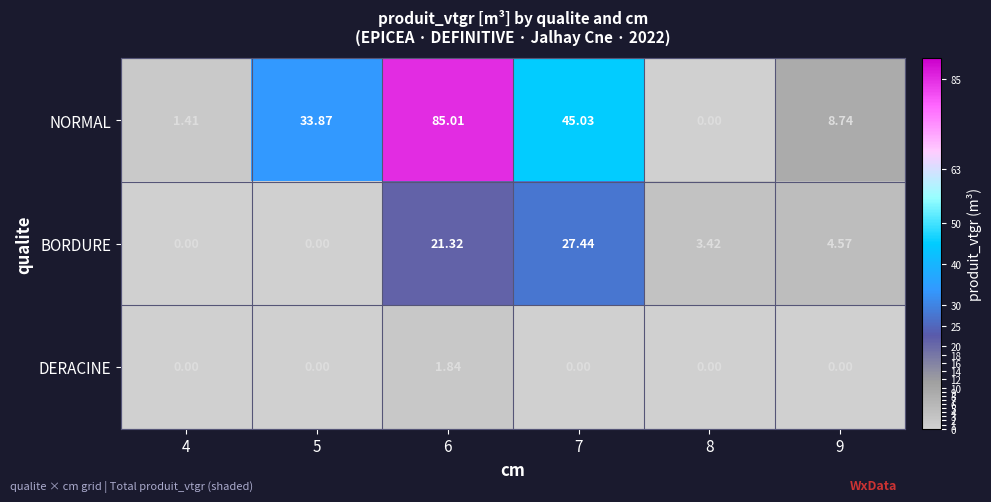

Is the value of BORDURE at 9 greater than the value of NORMAL at 8?

Yes